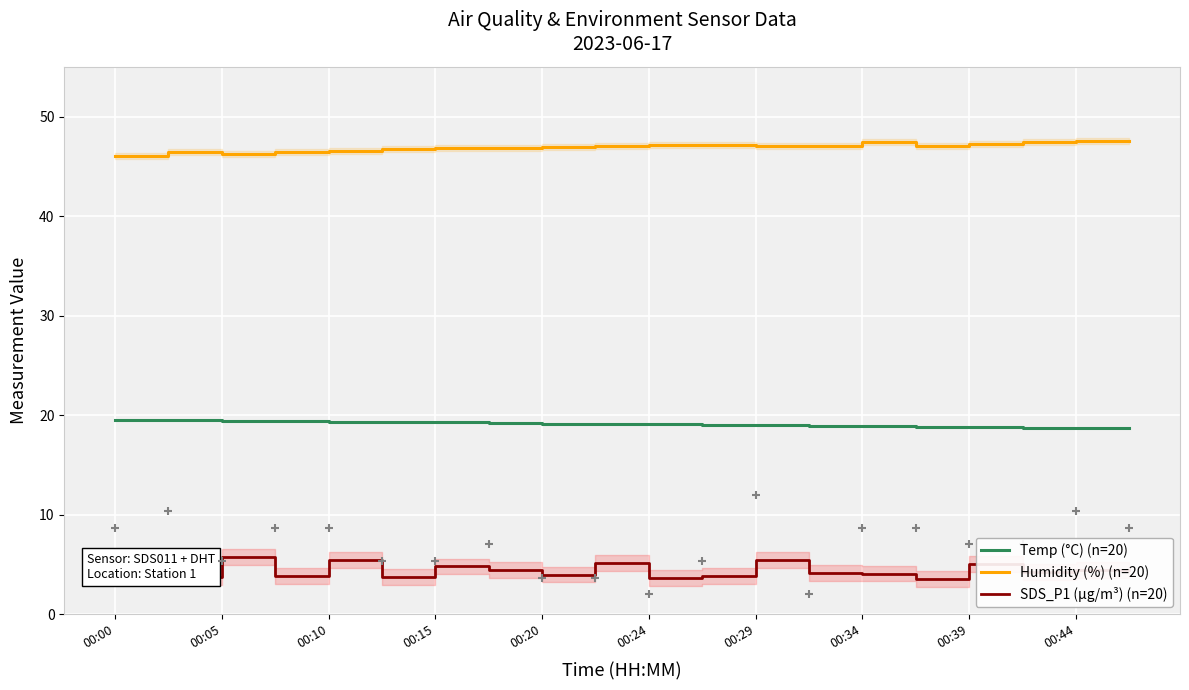

True or false: SDS_P1 (µg/m³) (n=20) and Temp (°C) (n=20) intersect in this chart.

False